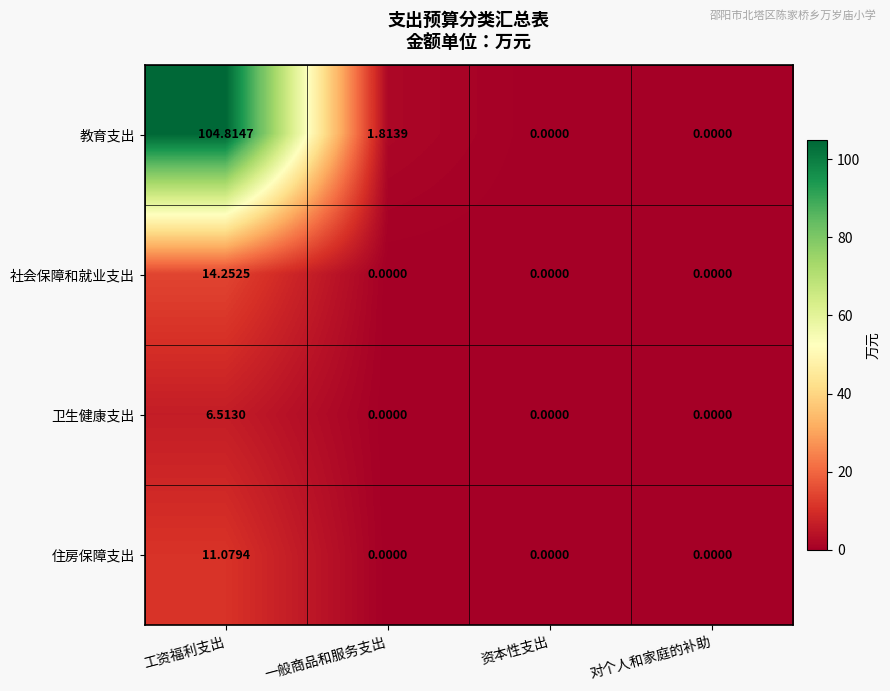

Which series has the largest total across all categories?

教育支出